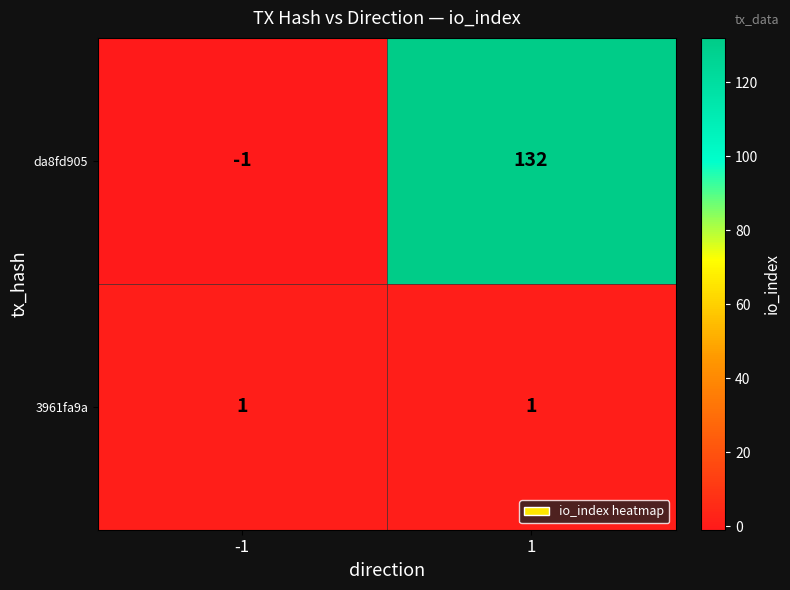

Reading right to left, transcribe all the data shown in this chart.

da8fd905: 1=132	-1=-1
3961fa9a: 1=1	-1=1